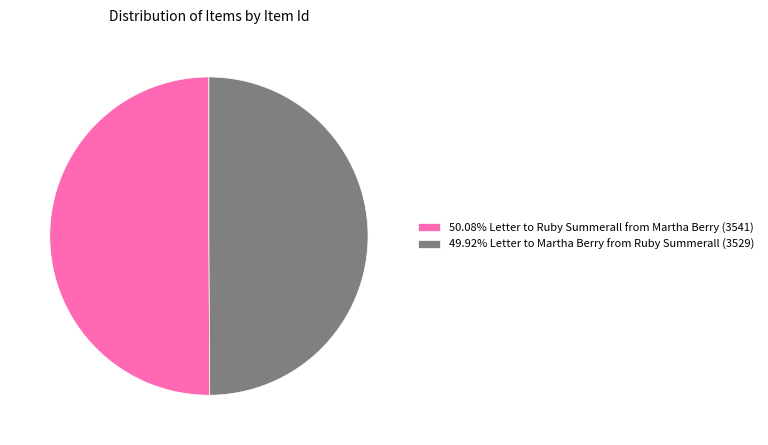

What is the ratio of the value at 49.92% Letter to Martha Berry from Ruby Summerall (3529) to the value at 50.08% Letter to Ruby Summerall from Martha Berry (3541)?

1.0